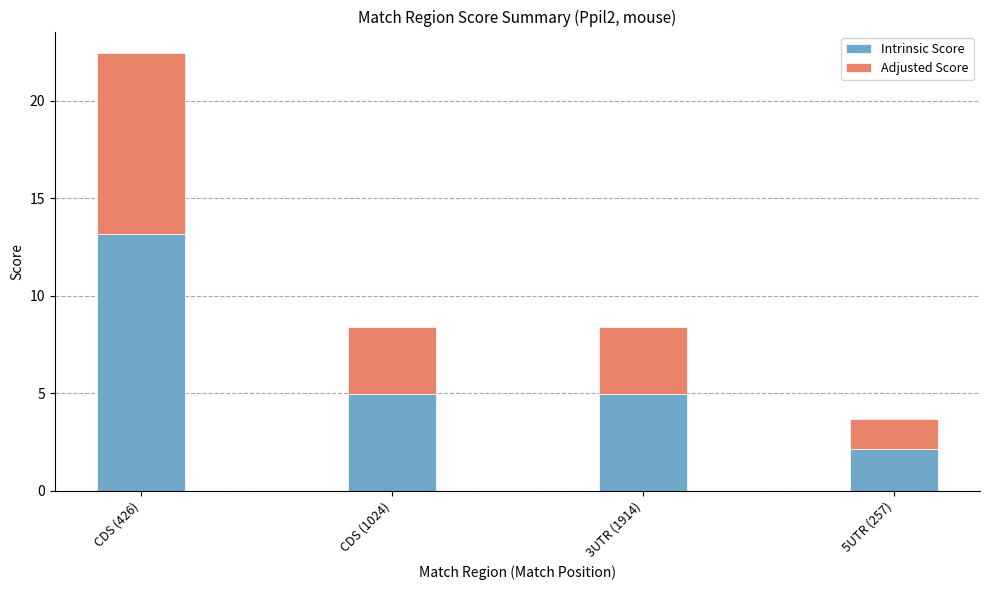

Is it true that Intrinsic Score equals 18.2 at CDS (426)?

False